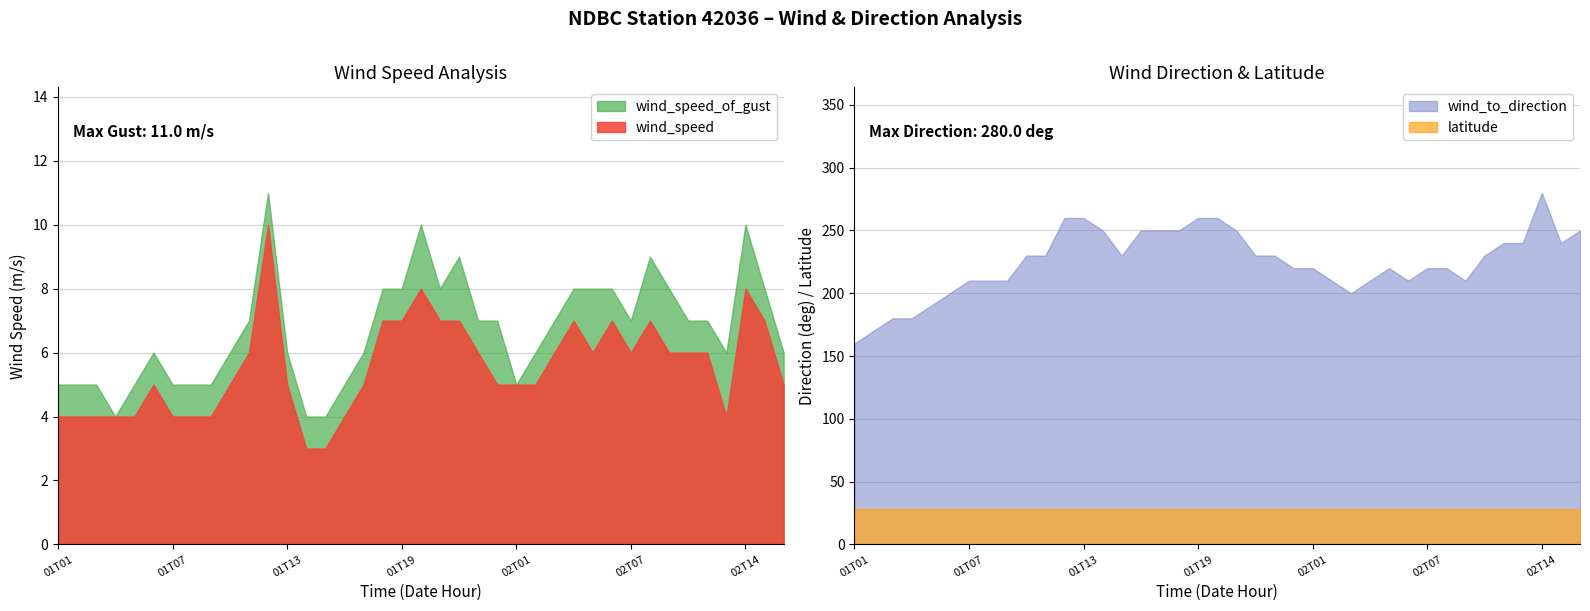

True or false: wind_to_direction and wind_speed cross at least once.

False